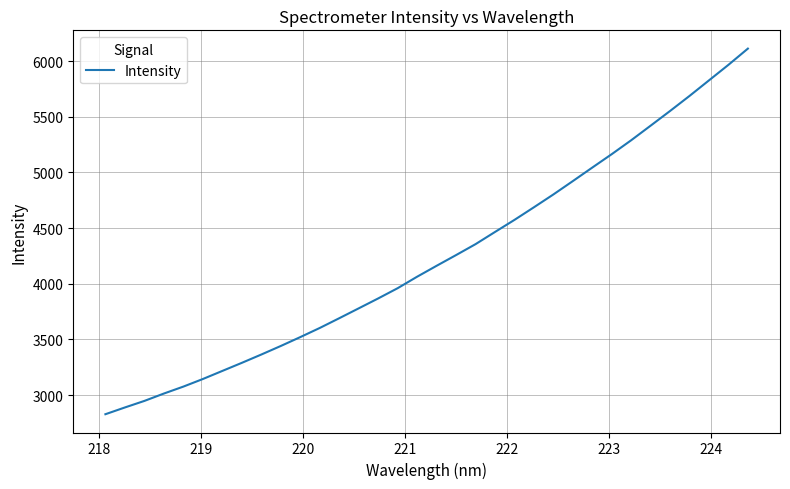

What is the greatest value displayed?

6112.9